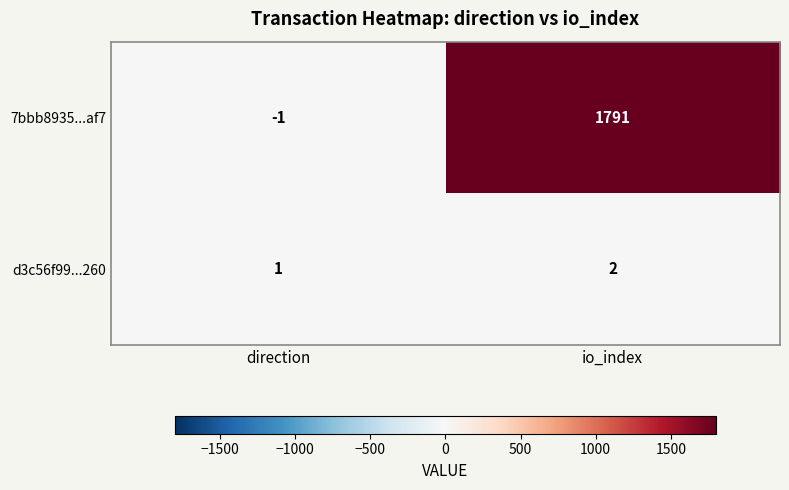

Is the value of 7bbb8935...af7 at io_index greater than the value of d3c56f99...260 at io_index?

Yes